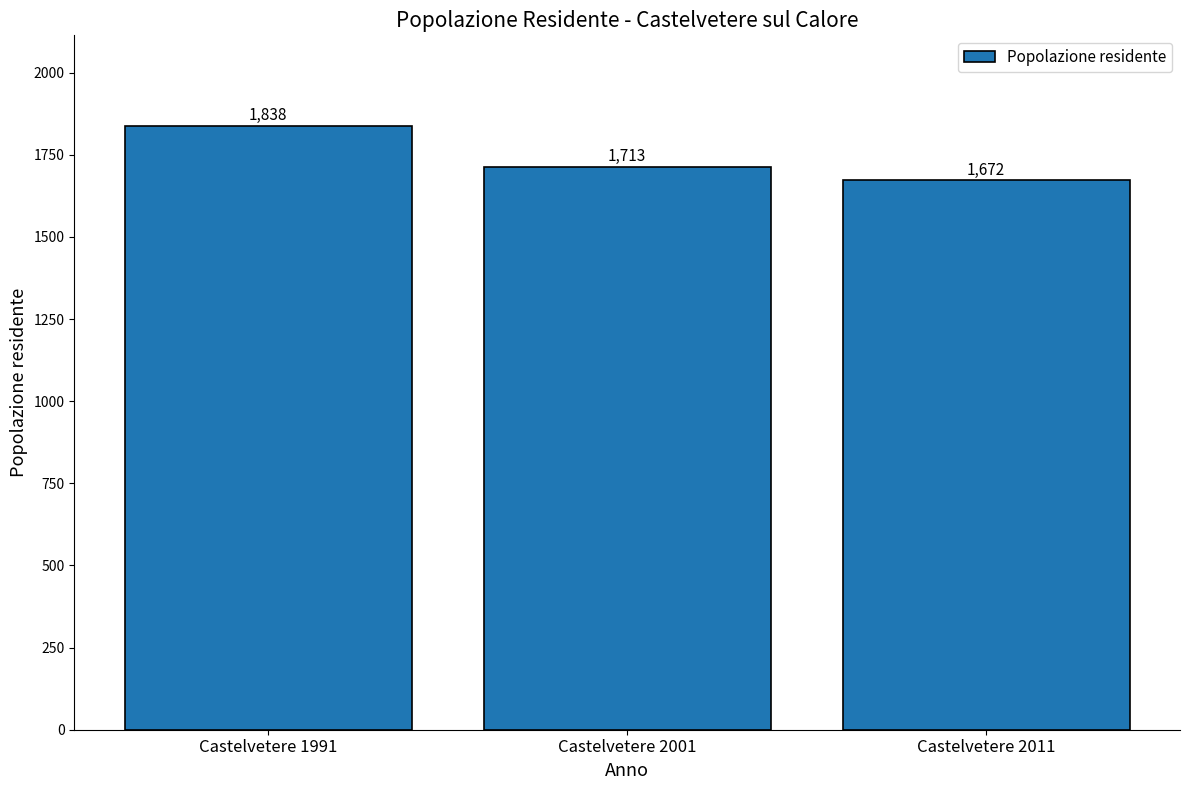

Approximately how many times larger is the value at Castelvetere 1991 compared to Castelvetere 2011?

1.1